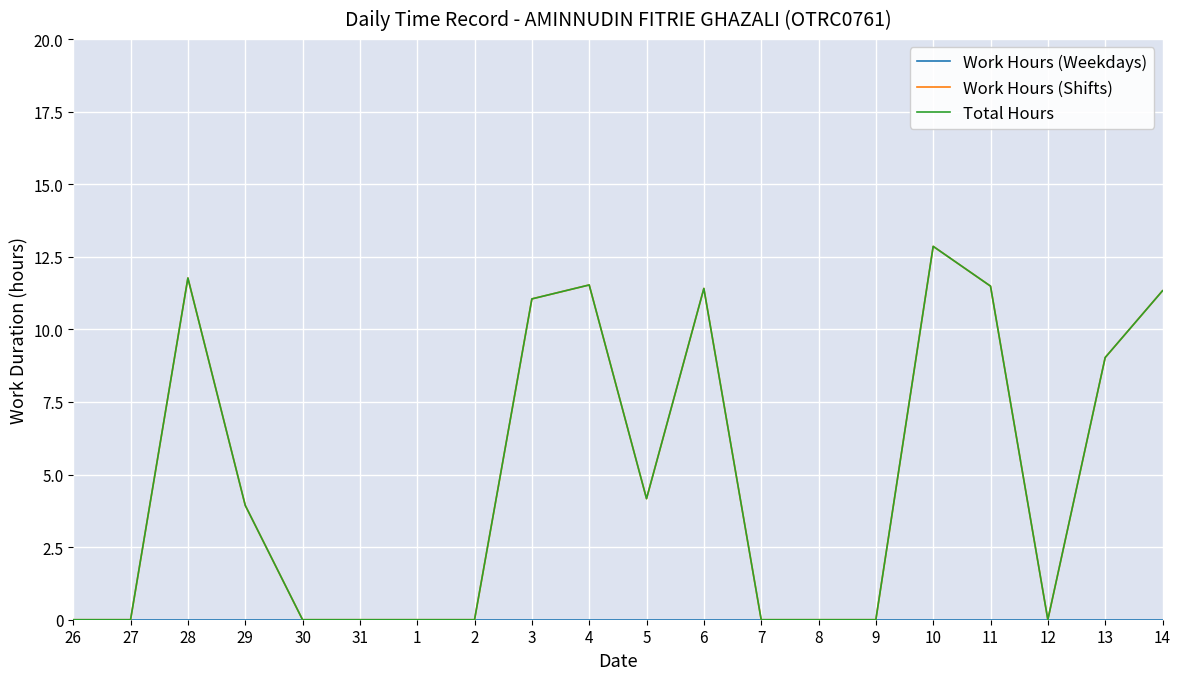

List the labels in order of Work Hours (Weekdays) value, smallest first.

26, 27, 28, 29, 30, 31, 1, 2, 3, 4, 5, 6, 7, 8, 9, 10, 11, 12, 13, 14